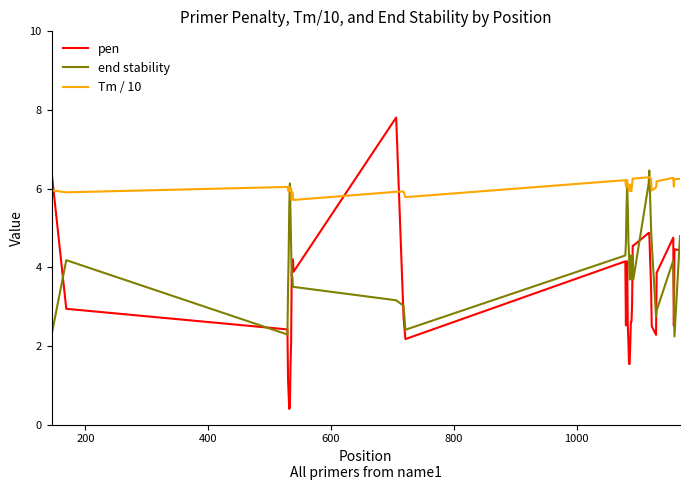

Rank the series by their average value, from highest to lowest.

Tm / 10, end stability, pen